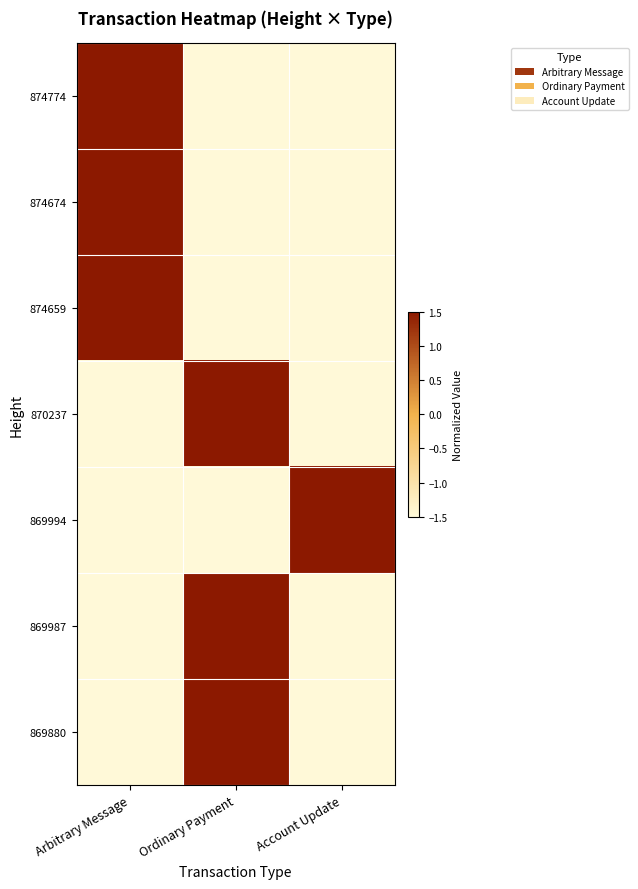

What is the minimum value shown in the chart?

-1.5